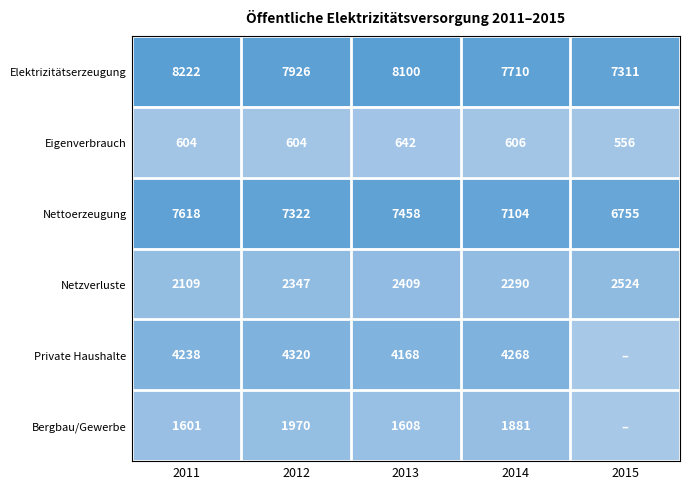

Is the value of Private Haushalte at 2013 greater than the value of Elektrizitätserzeugung at 2013?

No